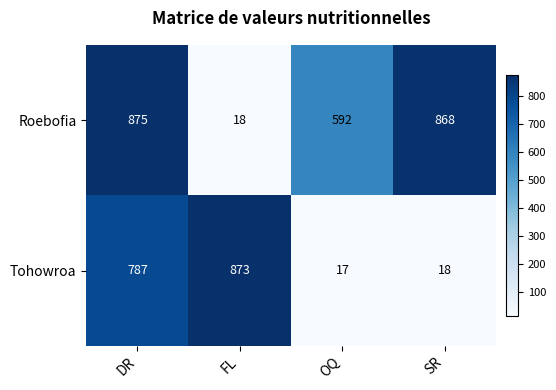

Which series changed the most between DR and OQ?

Tohowroa